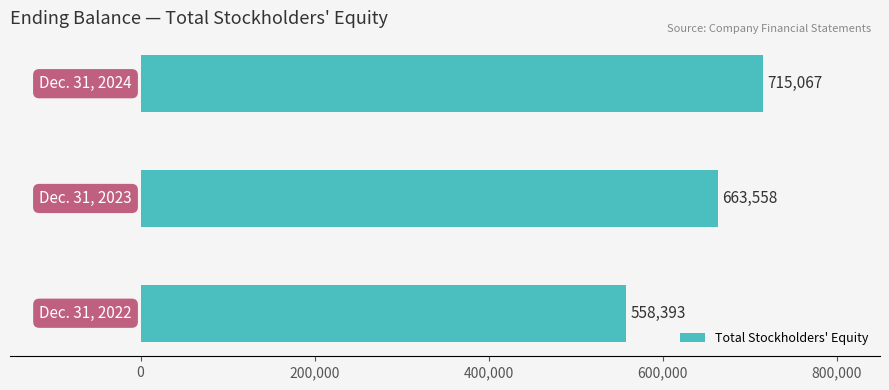

What is the sum of all values?

1937018